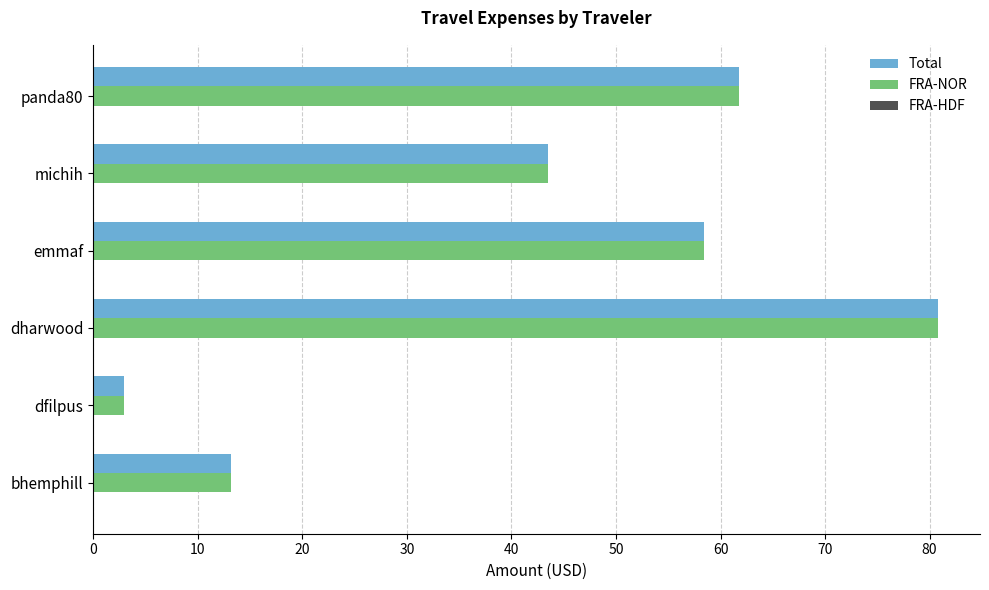

At which category is the sum across all series the highest?

dharwood